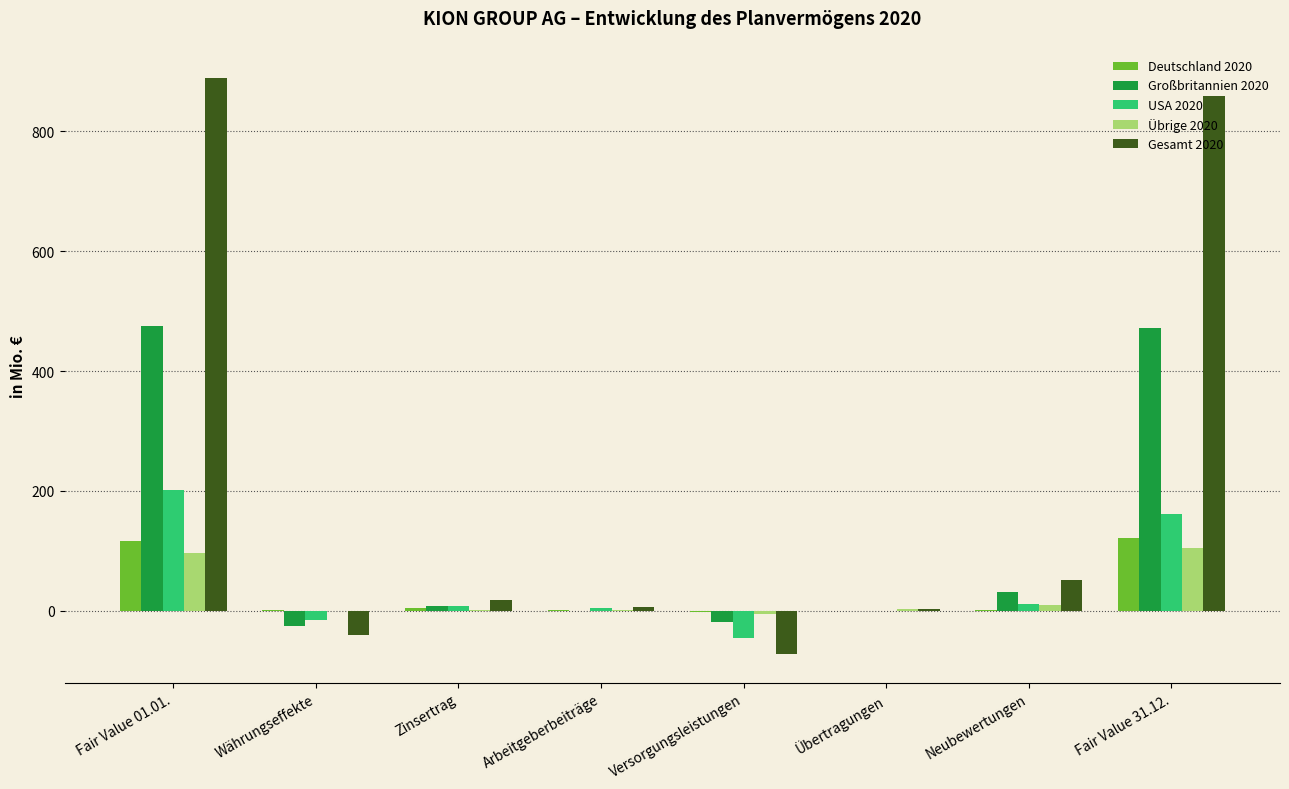

Is it true that Deutschland 2020 equals 1.2 at Arbeitgeberbeiträge?

True